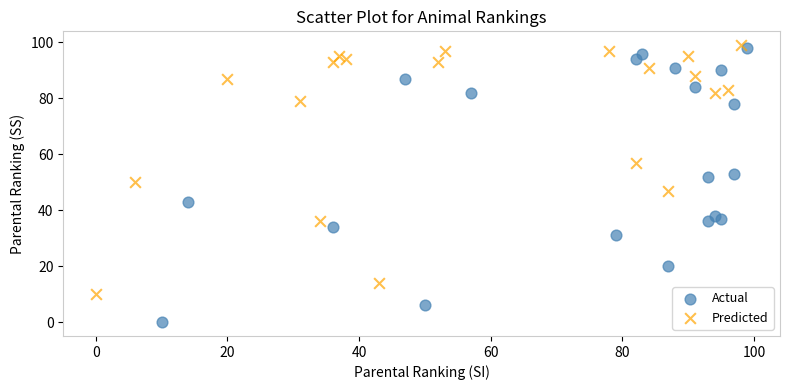

What are all the series names shown in the legend?

Actual, Predicted